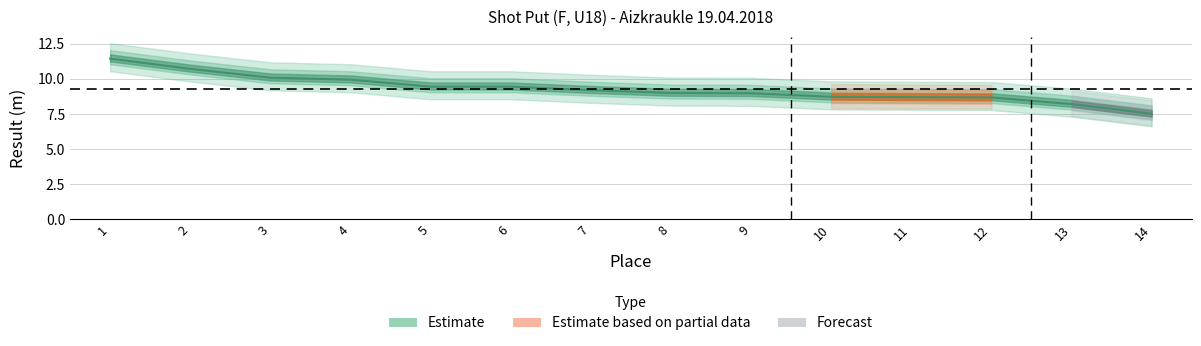

What is the minimum value shown in the chart?

7.5